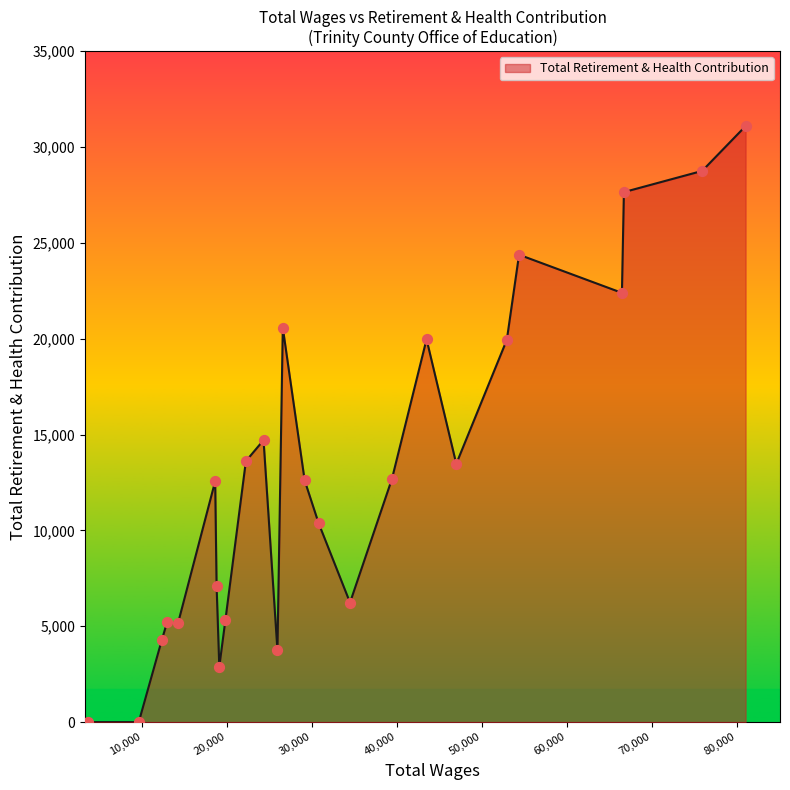

Does the chart have visible grid lines?

No